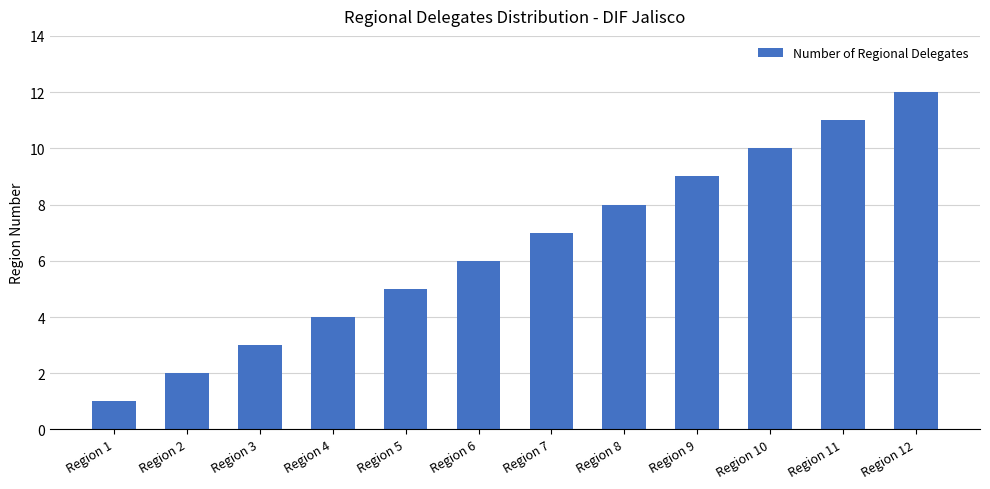

Reading left to right, what are all the values shown in this chart?

1	2	3	4	5	6	7	8	9	10	11	12